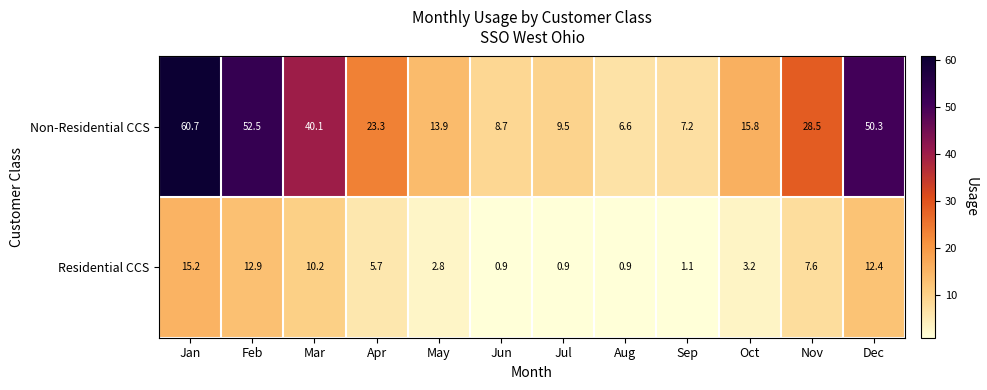

Which series has the widest spread of values?

Non-Residential CCS